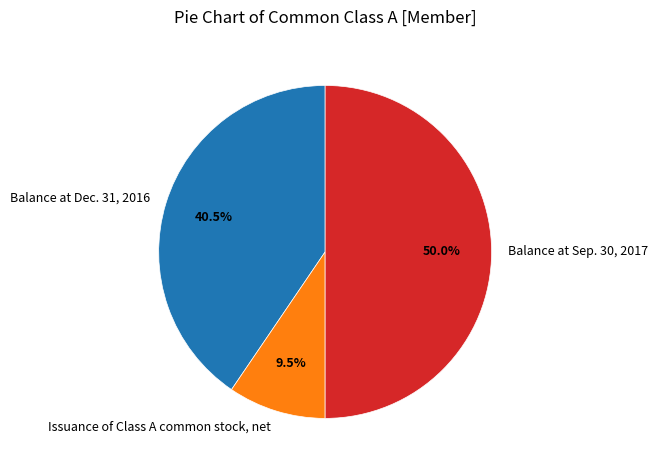

Which category has the smallest portion of the pie?

Issuance of Class A common stock, net